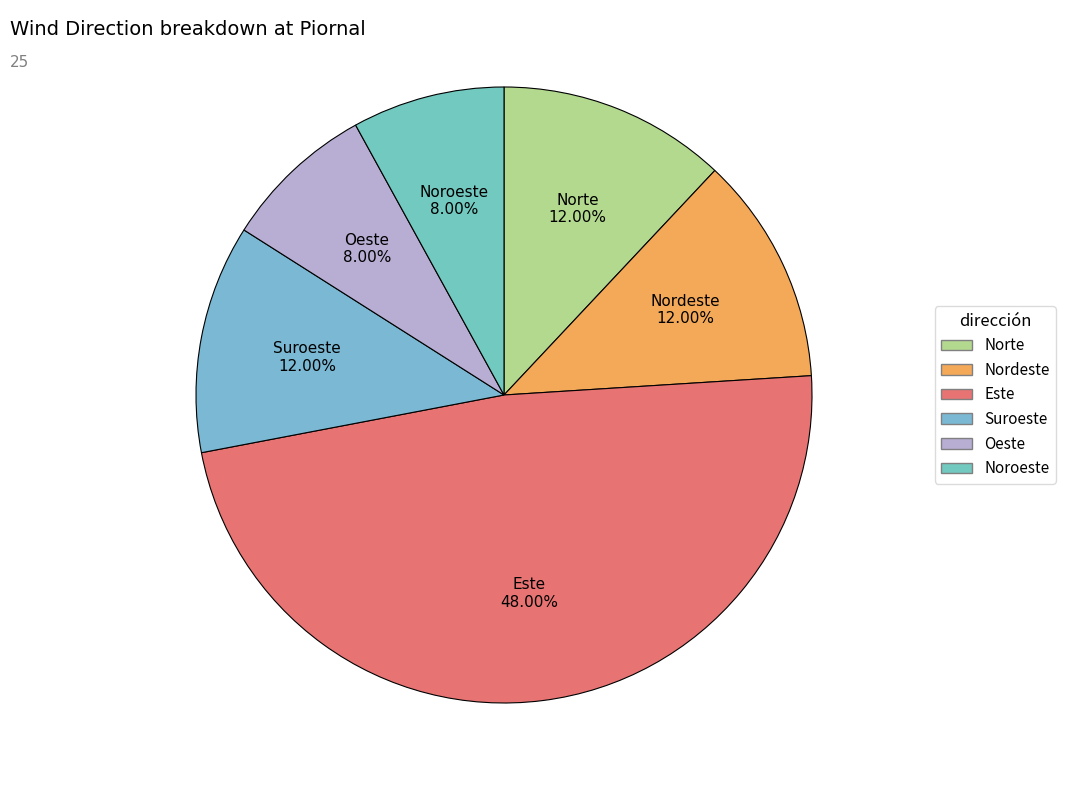

To the nearest percent, what percentage of the pie is Norte?

12%